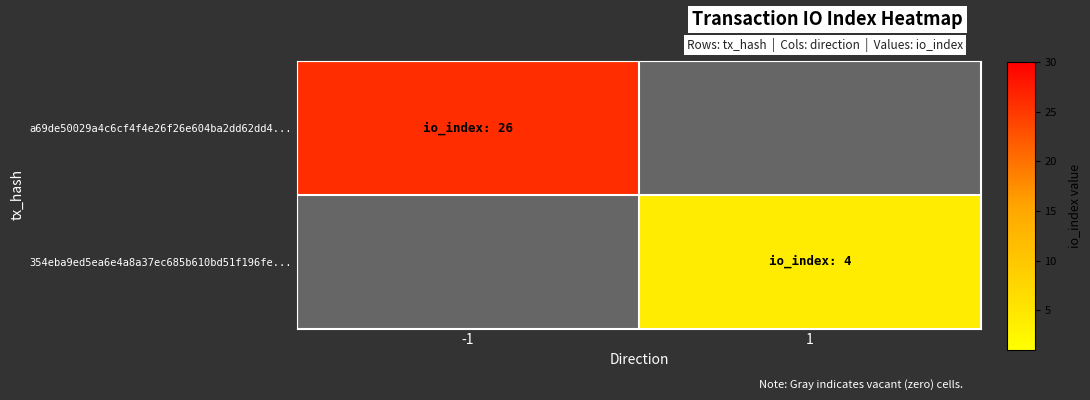

Rank the series by their average value, from highest to lowest.

a69de50029a4c6cf4f4e26f26e604ba2dd62dd4..., 354eba9ed5ea6e4a8a37ec685b610bd51f196fe...